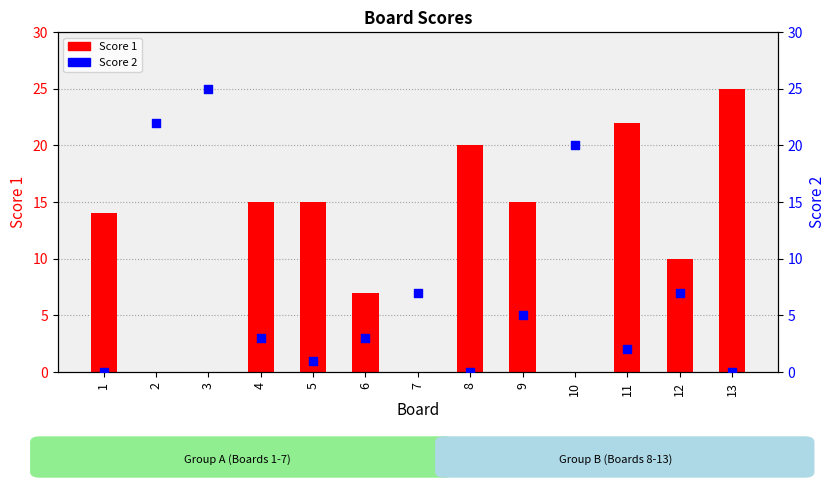

What are all the series names shown in the legend?

Score 1, Score 2